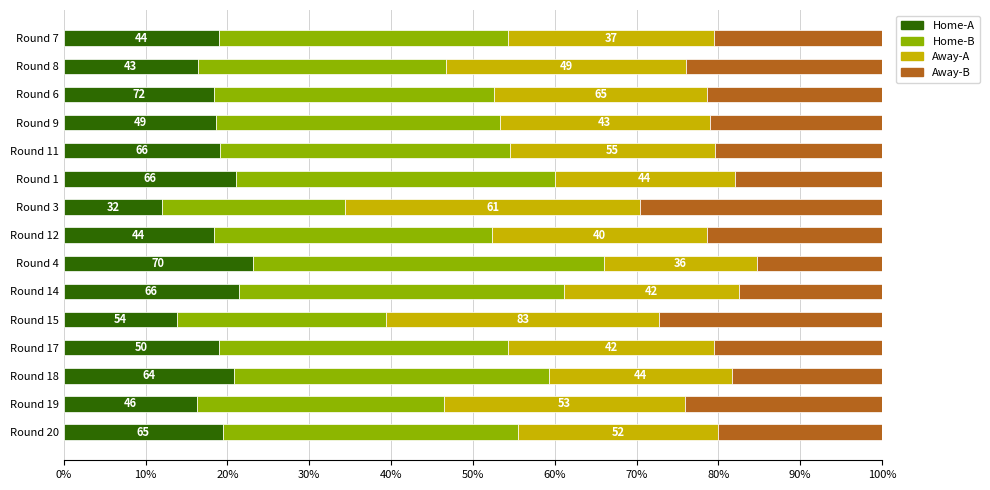

What are all the series names shown in the legend?

Home-A, Home-B, Away-A, Away-B